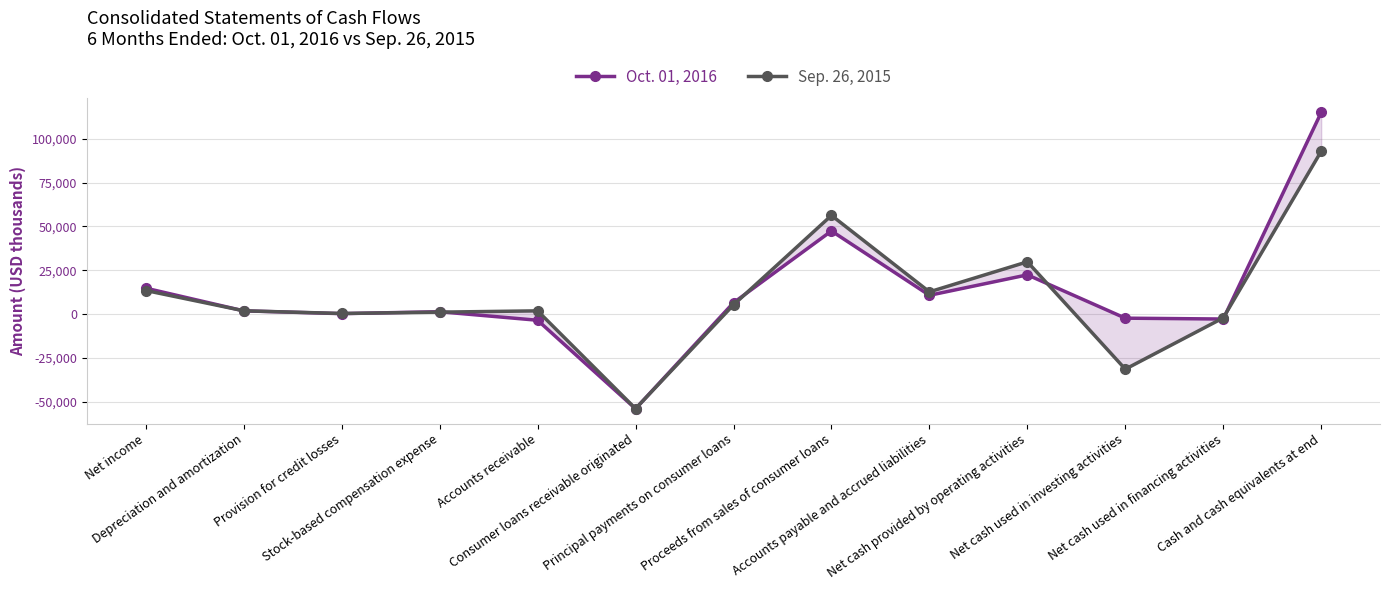

Reading left to right, extract all data points from this chart.

Oct. 01, 2016: Net income=14784	Depreciation and amortization=1852	Provision for credit losses=259	Stock-based compensation expense=1357	Accounts receivable=-3510	Consumer loans receivable originated=-53960	Principal payments on consumer loans=6480	Proceeds from sales of consumer loans=47405	Accounts payable and accrued liabilities=10716	Net cash provided by operating activities=22379	Net cash used in investing activities=-2321	Net cash used in financing activities=-2813	Cash and cash equivalents at end=115011
Sep. 26, 2015: Net income=13455	Depreciation and amortization=1878	Provision for credit losses=348	Stock-based compensation expense=1117	Accounts receivable=1850	Consumer loans receivable originated=-53912	Principal payments on consumer loans=5275	Proceeds from sales of consumer loans=56269	Accounts payable and accrued liabilities=12685	Net cash provided by operating activities=29818	Net cash used in investing activities=-31397	Net cash used in financing activities=-2155	Cash and cash equivalents at end=92863